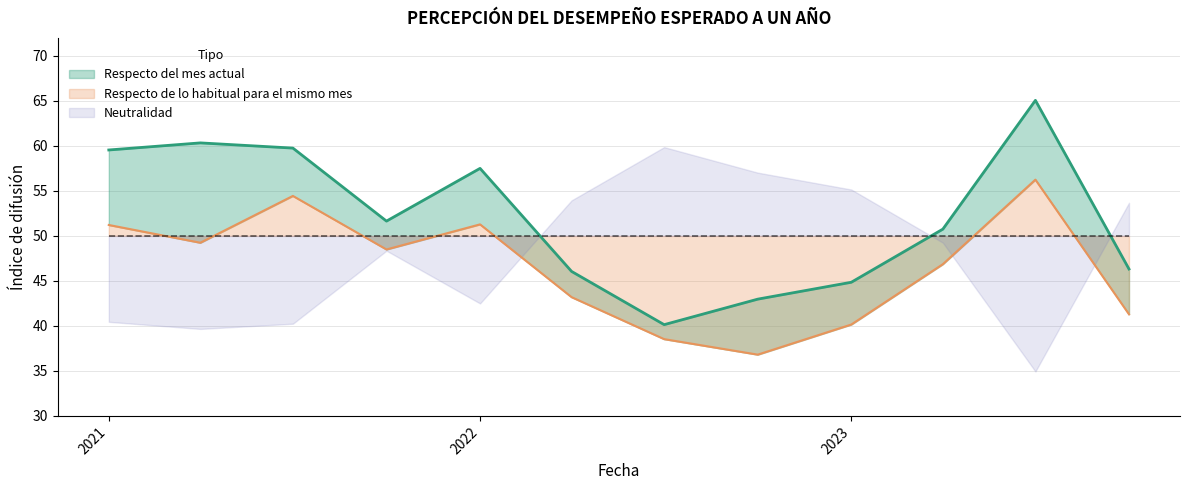

The Respecto de lo habitual para el mismo mes series shows 36.8 at 2022-10-01. True or false?

True